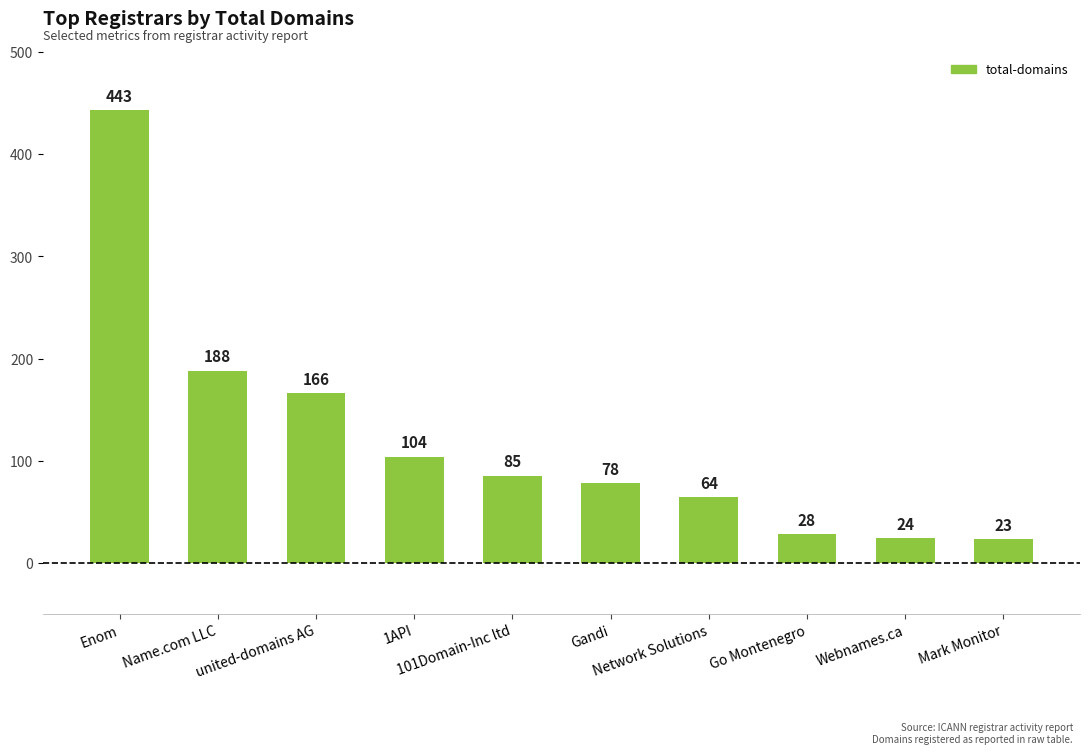

The value at 101Domain-Inc ltd is 85. True or false?

True